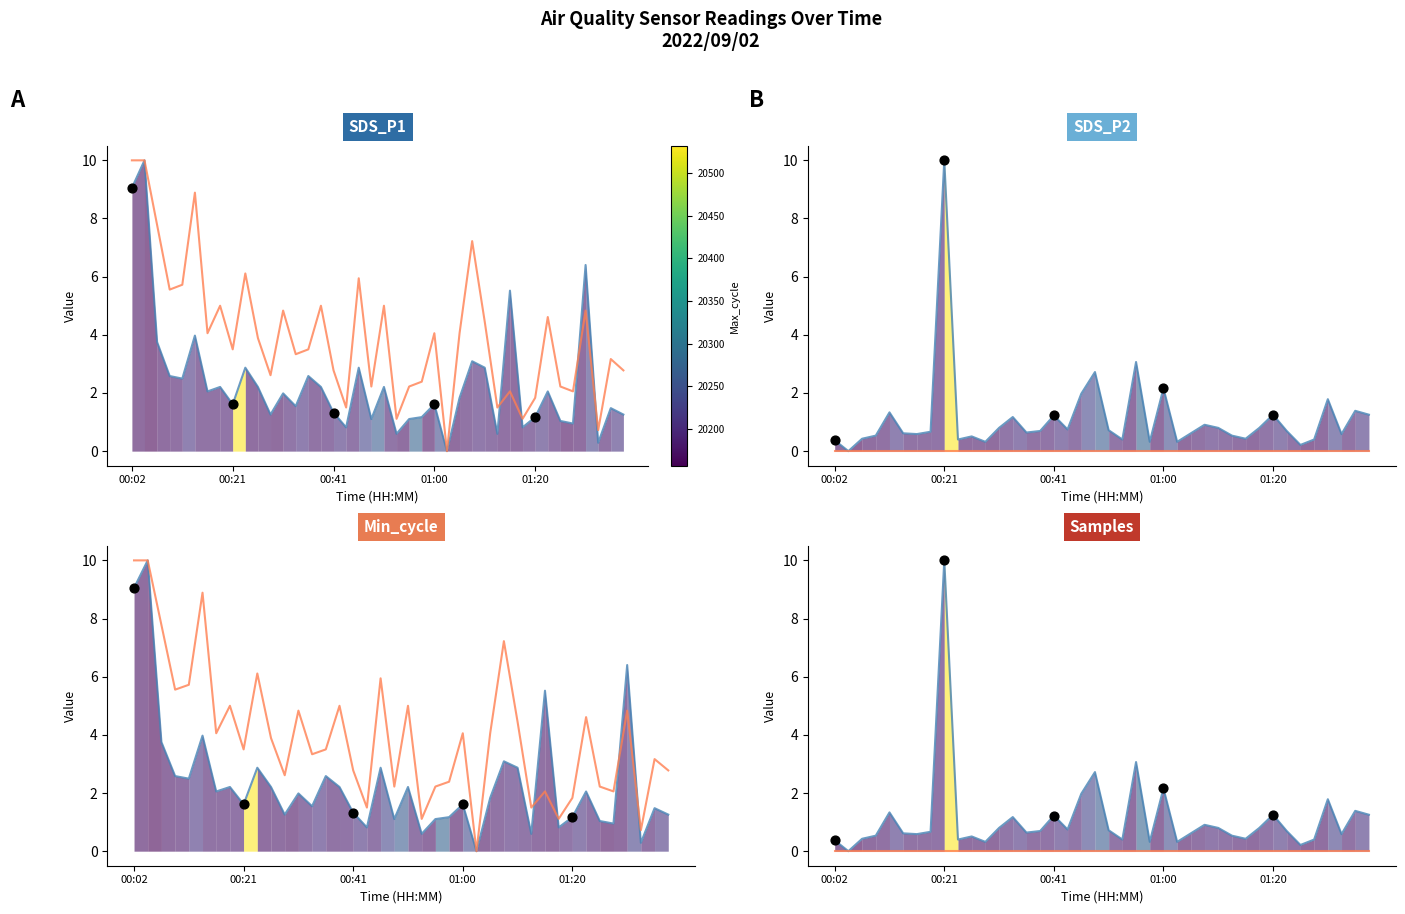

At how many categories does at least one series exceed 1?

38